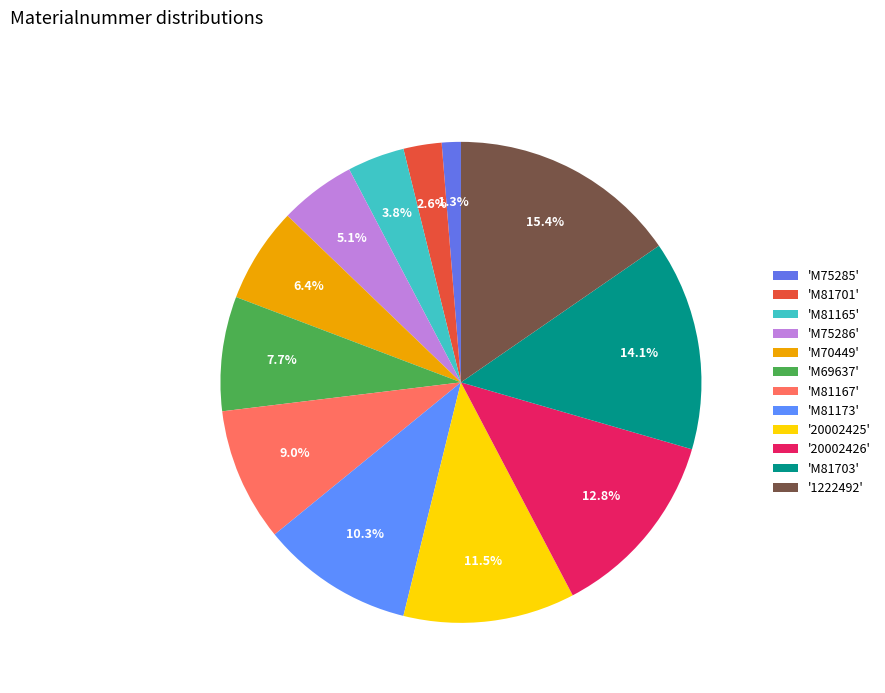

How many slices are in this pie chart?

12